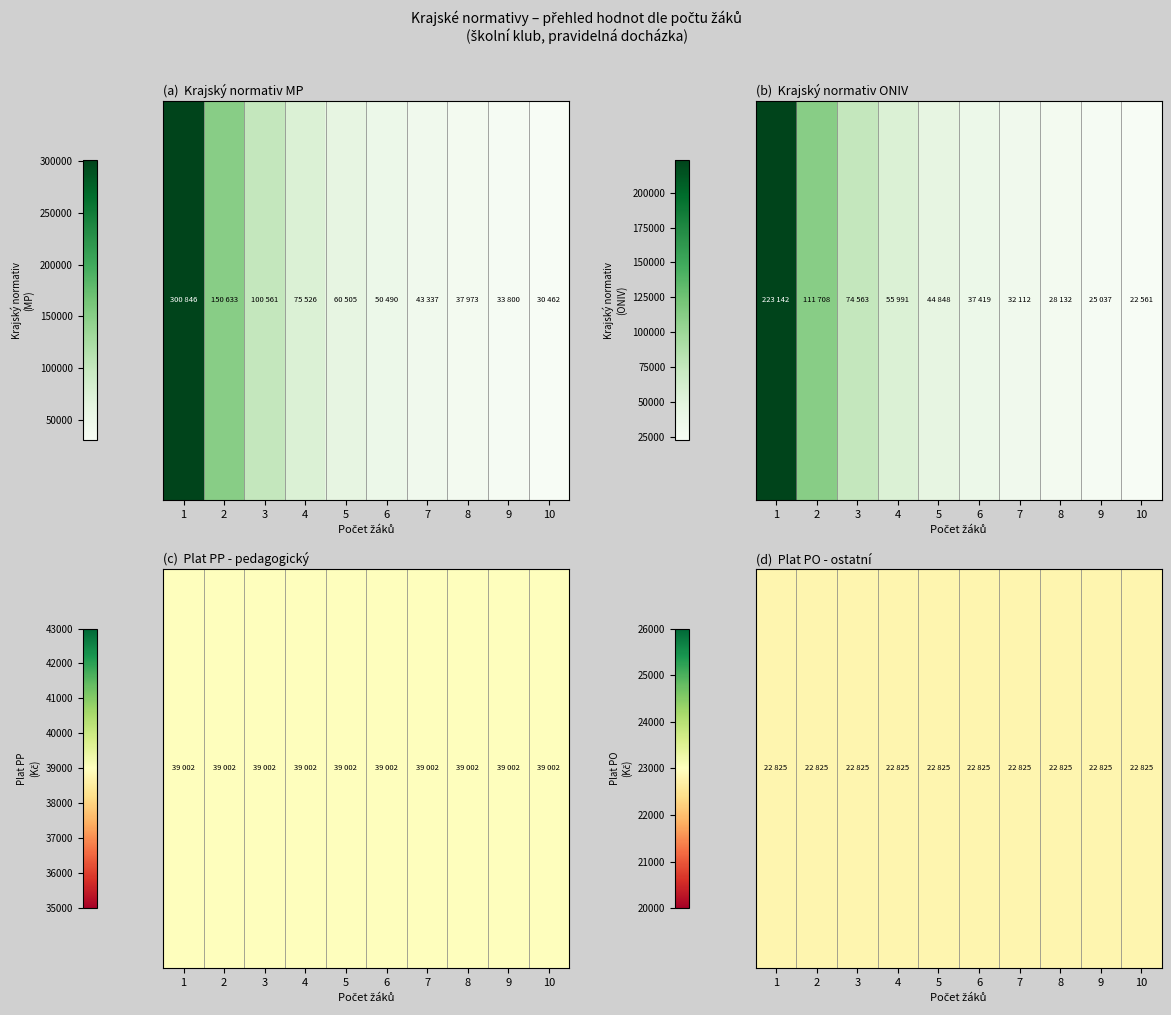

Between 8 and 10, which is larger?

8